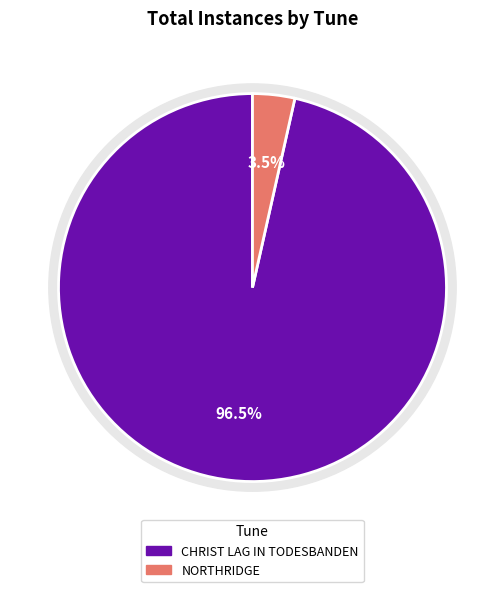

What percentage is the CHRIST LAG IN TODESBANDEN slice, to the nearest percent?

96%